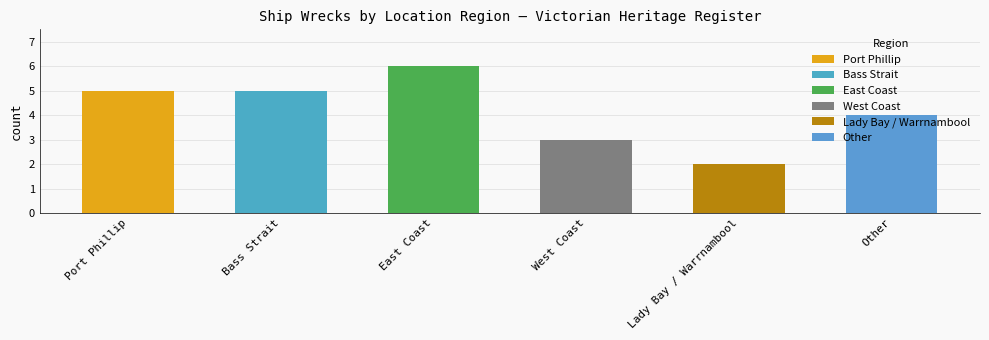

Read the value at Other.

4